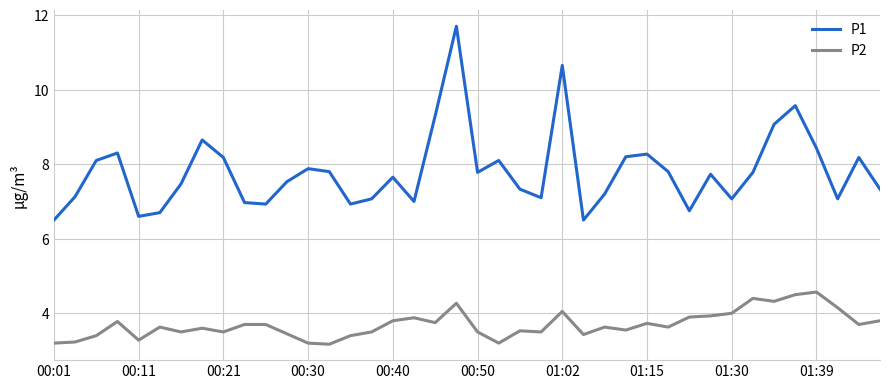

True or false: P2 and P1 intersect in this chart.

False